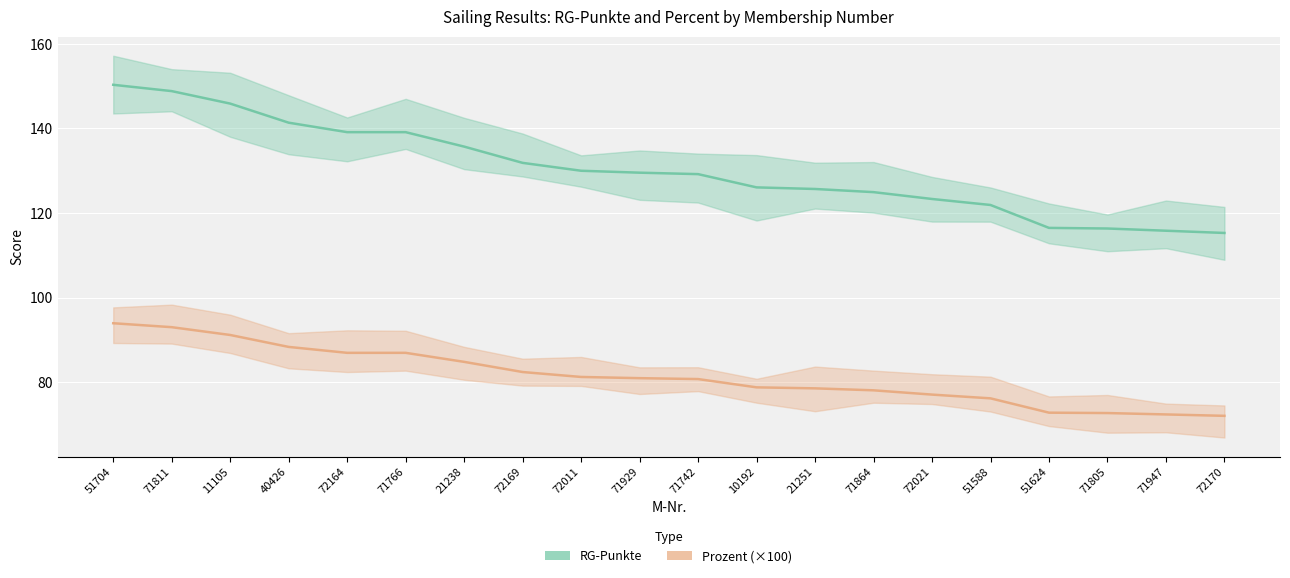

What are all the series names shown in the legend?

RG-Punkte, Prozent (×100)